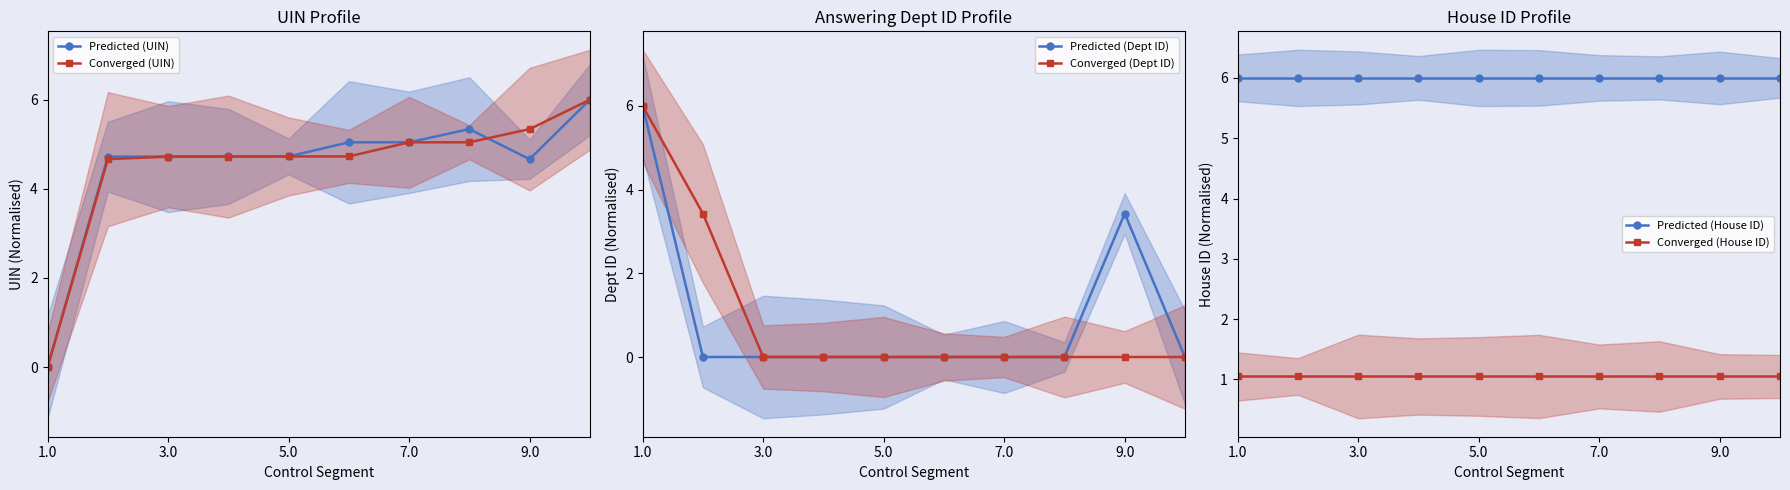

How many series are shown in this chart?

6